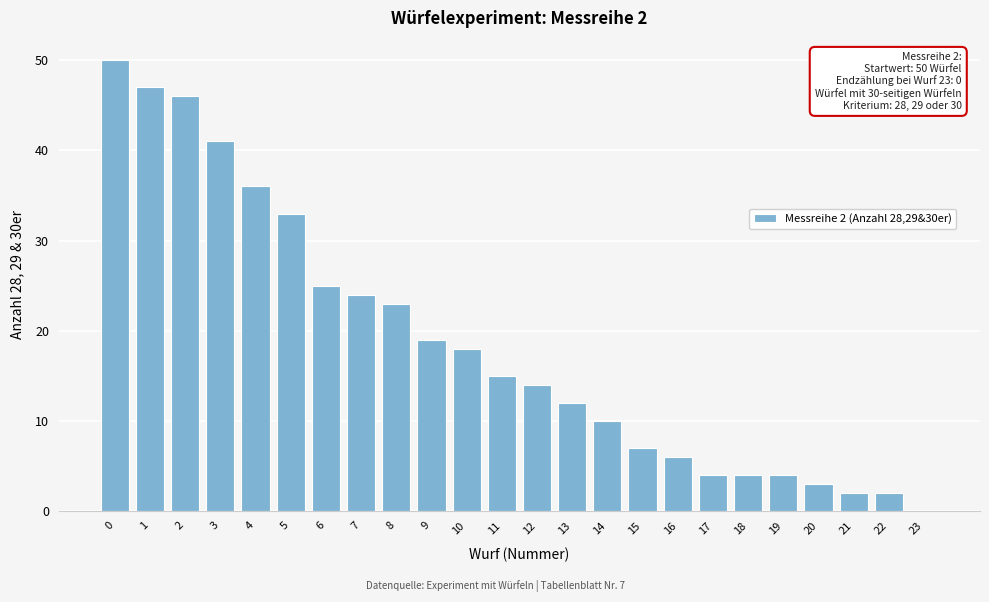

Reading right to left, list all the values displayed in this chart.

23=0	22=2	21=2	20=3	19=4	18=4	17=4	16=6	15=7	14=10	13=12	12=14	11=15	10=18	9=19	8=23	7=24	6=25	5=33	4=36	3=41	2=46	1=47	0=50